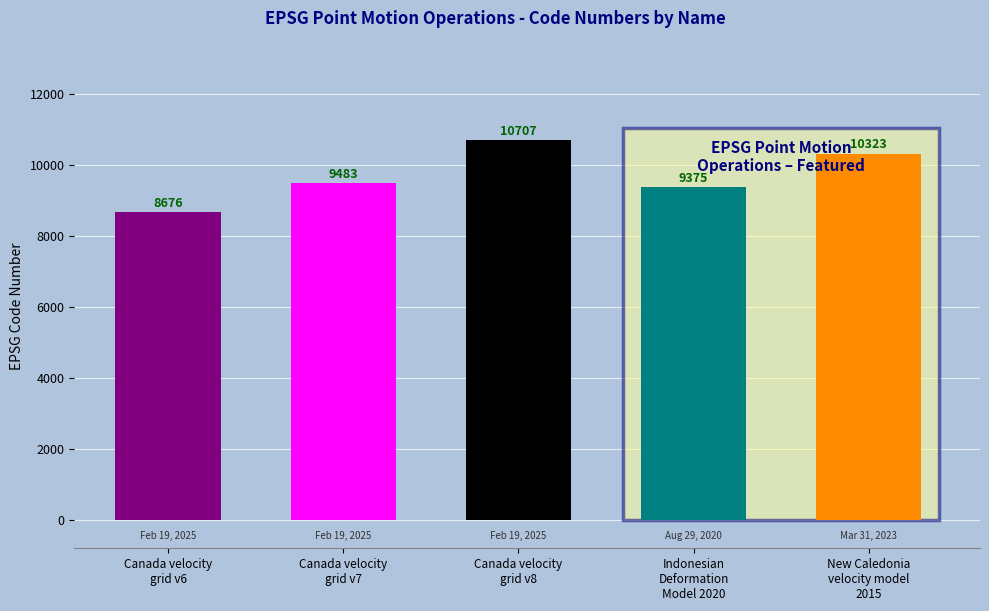

Is it true that the value at Canada velocity
grid v8 is 2745?

False